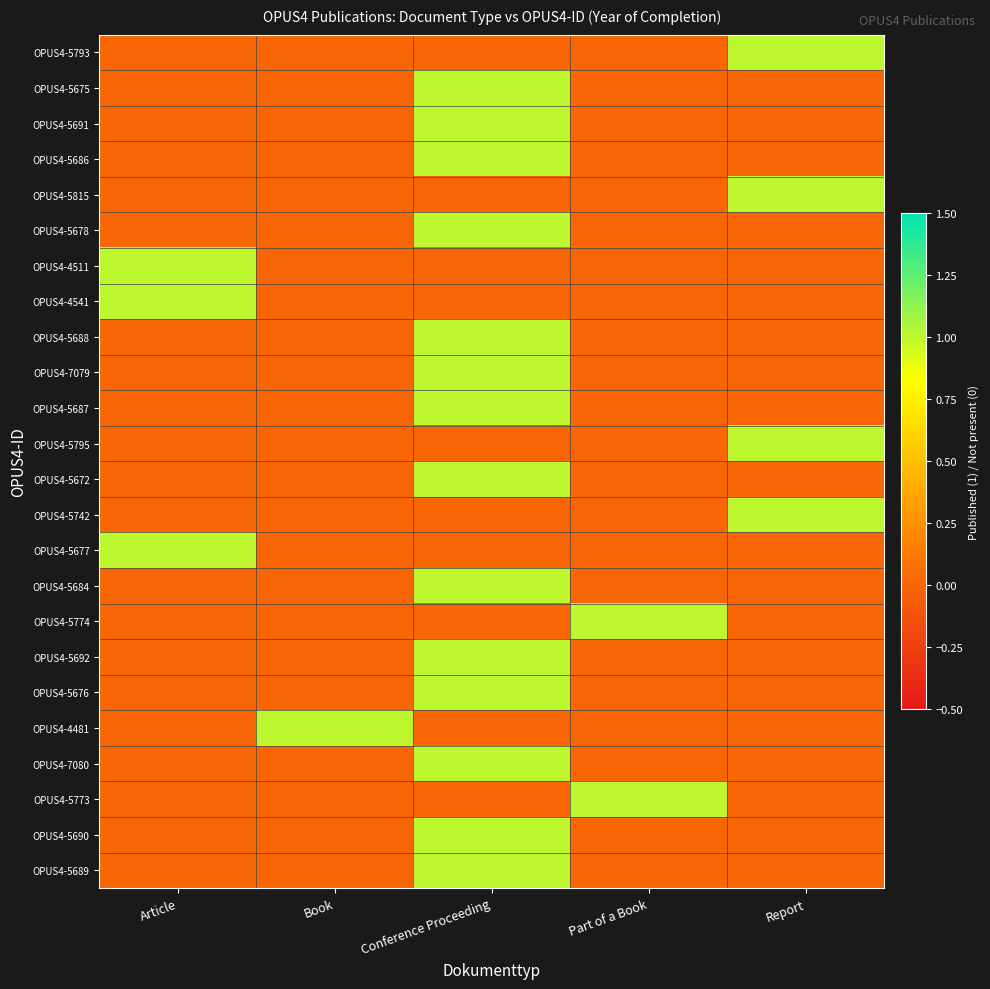

What is the total value across all series at Article?

3